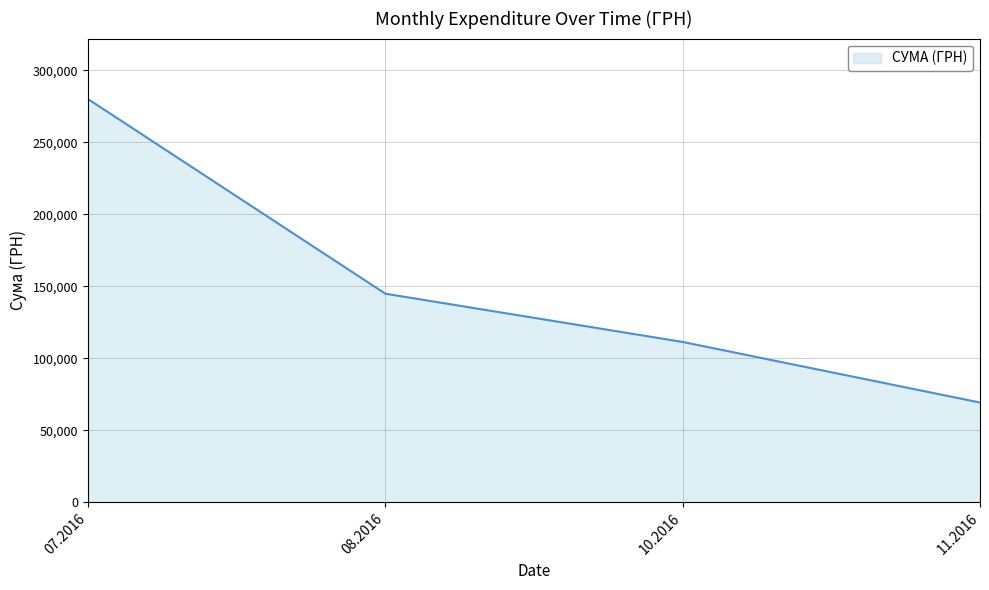

What is the maximum value shown in the chart?

280125.2